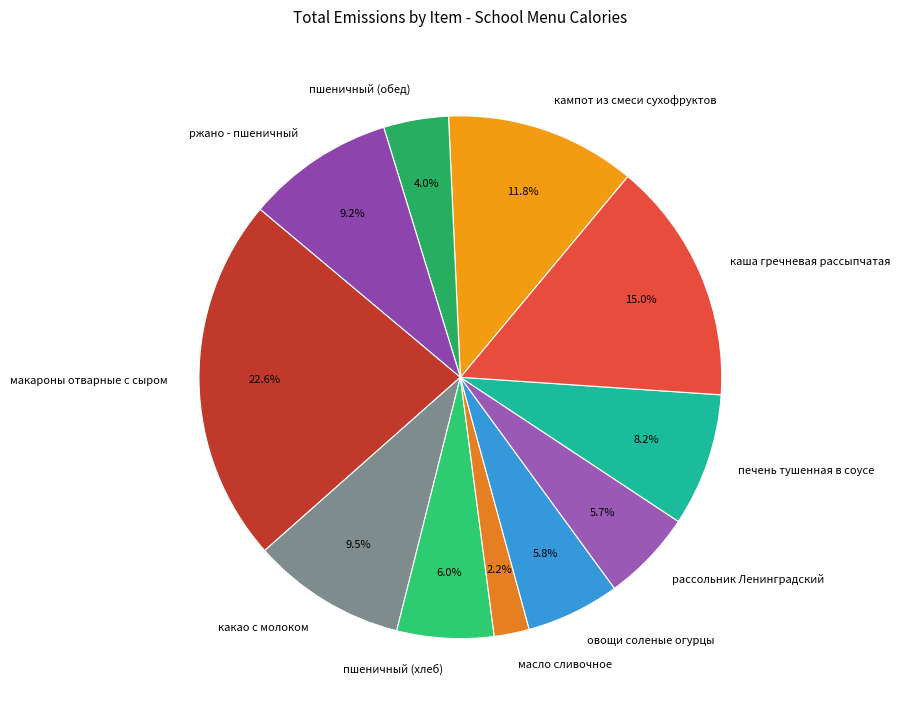

To the nearest percent, what percentage of the pie is кампот из смеси сухофруктов?

12%